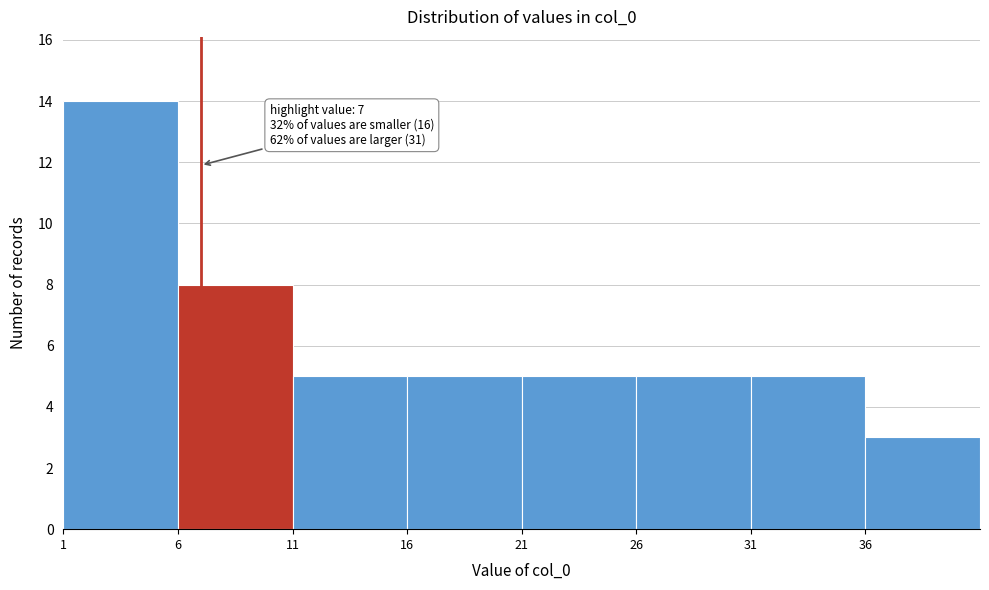

Which range on the x-axis has the tallest bar?

1 to 6